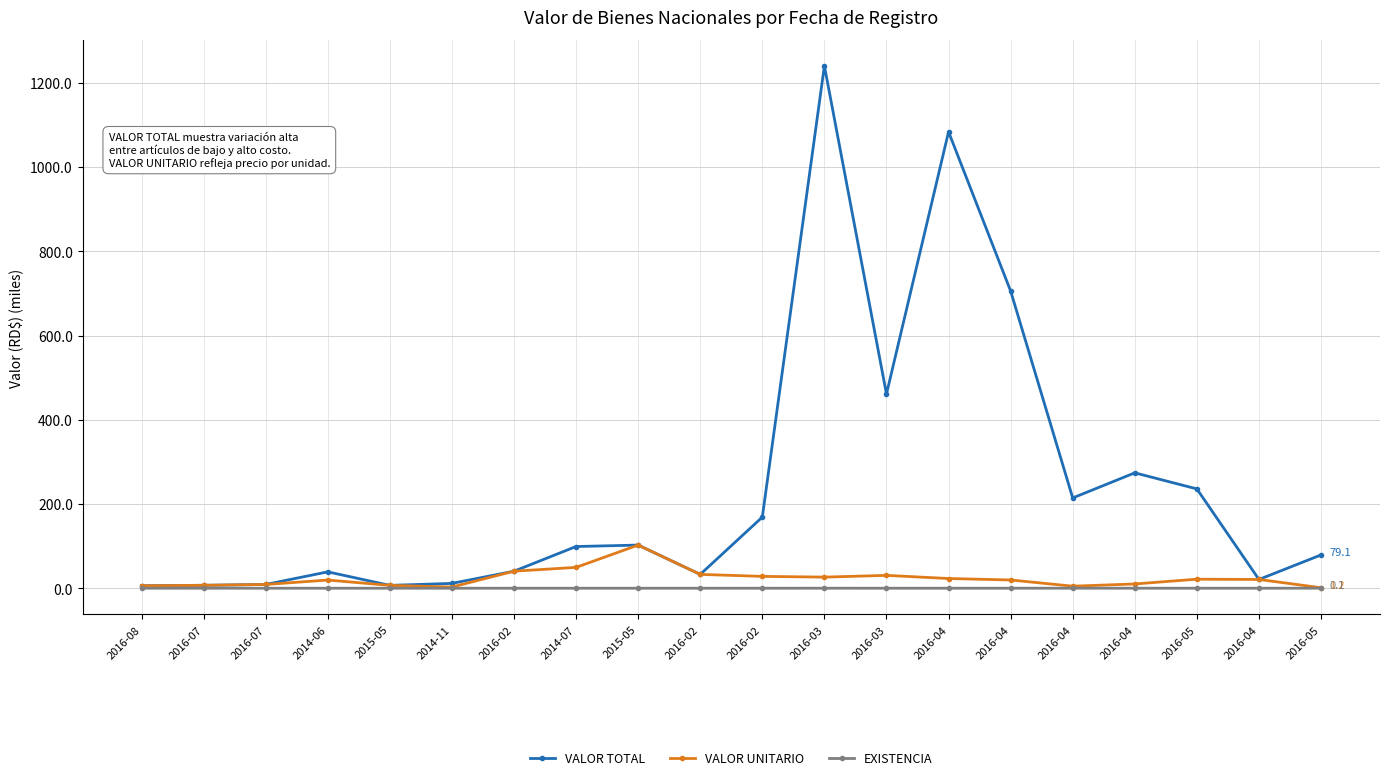

The VALOR UNITARIO series shows 7.9 at 2016-02. True or false?

False